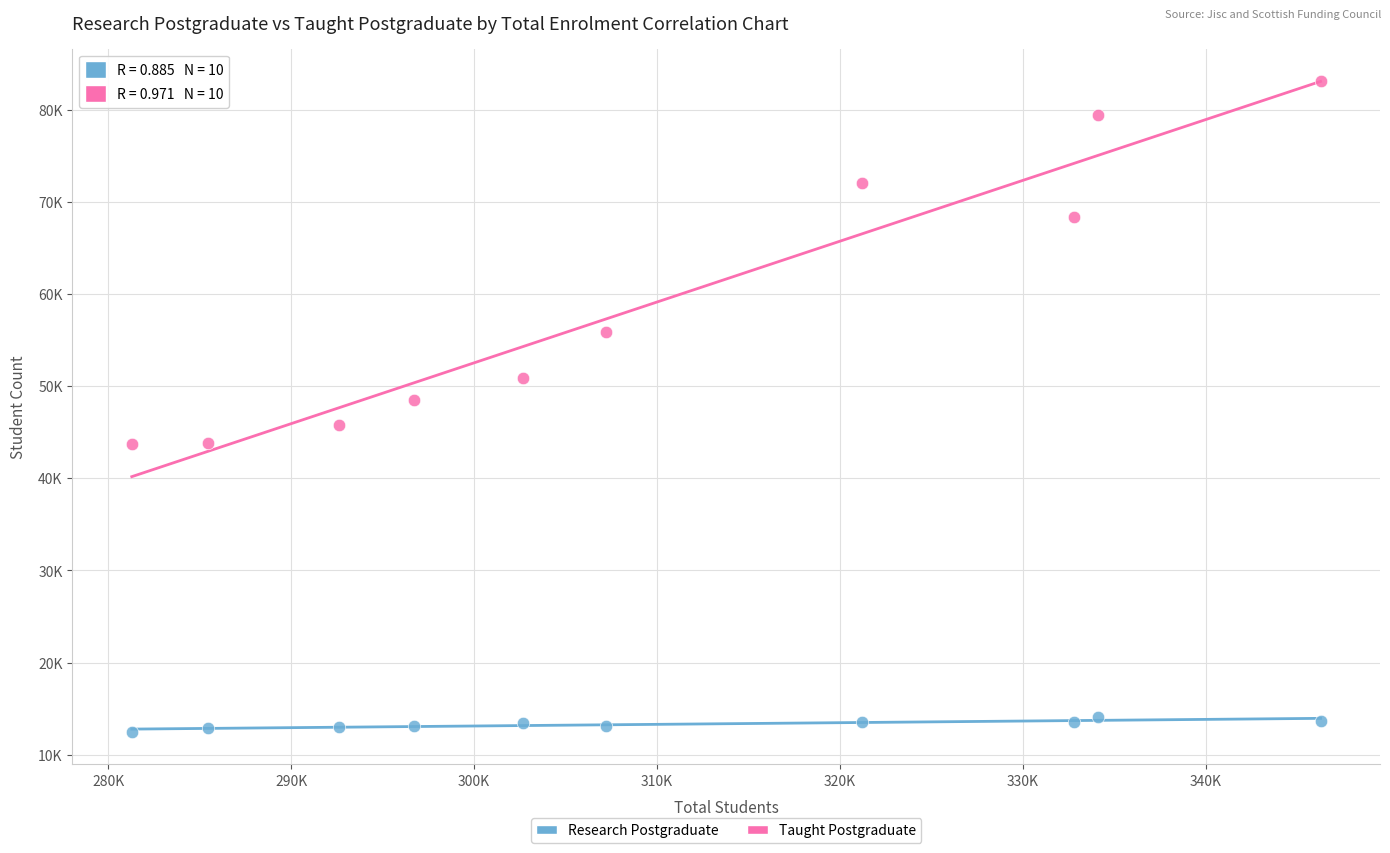

Which series has the widest spread of Y values?

Taught Postgraduate